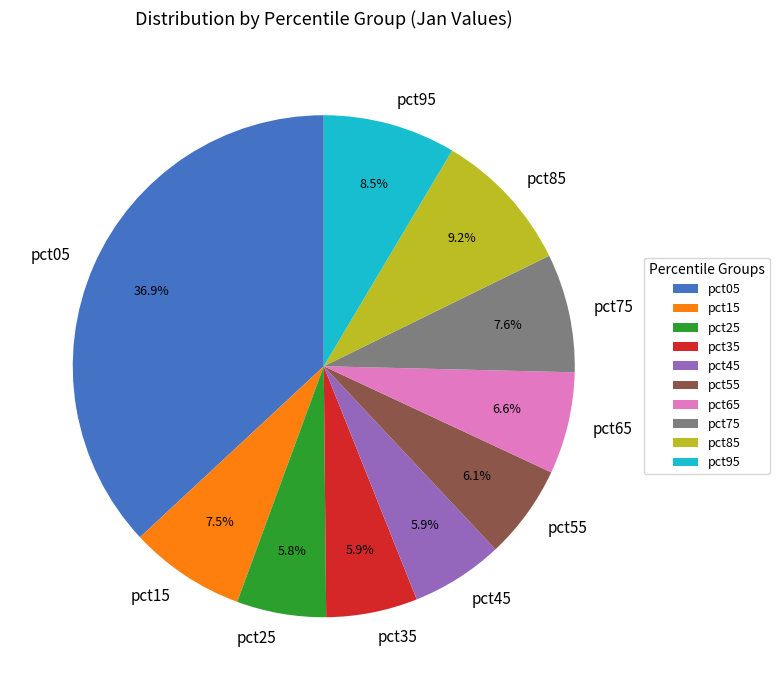

Which category has the biggest portion of the pie?

pct05